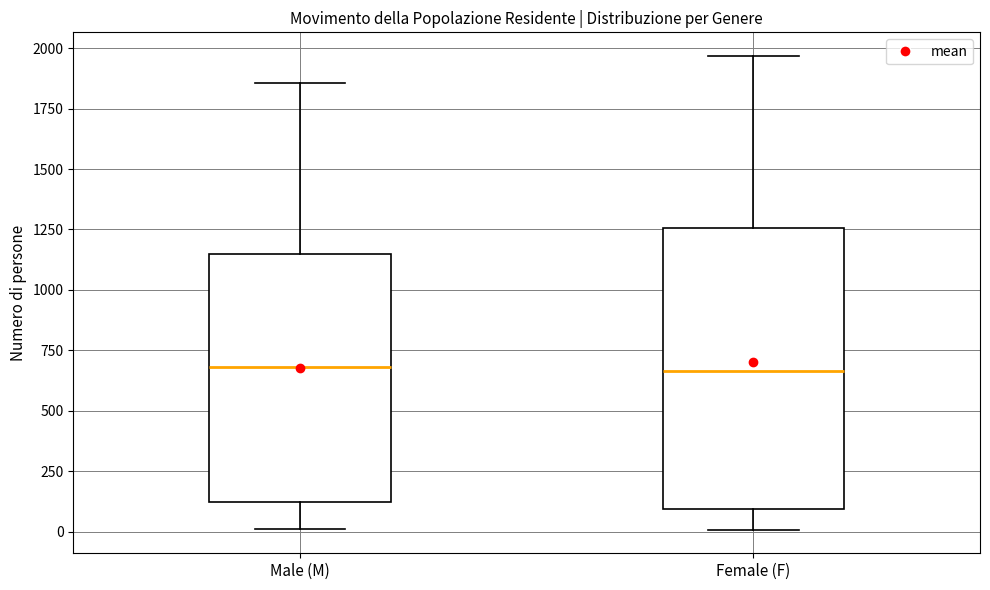

Reading left to right, read every box against the y-axis: the position of its median line, the range the box covers, and the ends of its whiskers. The values are not printed on the chart, so give them approximately, as read against the axis.

Male (M): median 700, box 100 to 1150, whiskers 0 to 1850
Female (F): median 650, box 100 to 1250, whiskers 0 to 1950